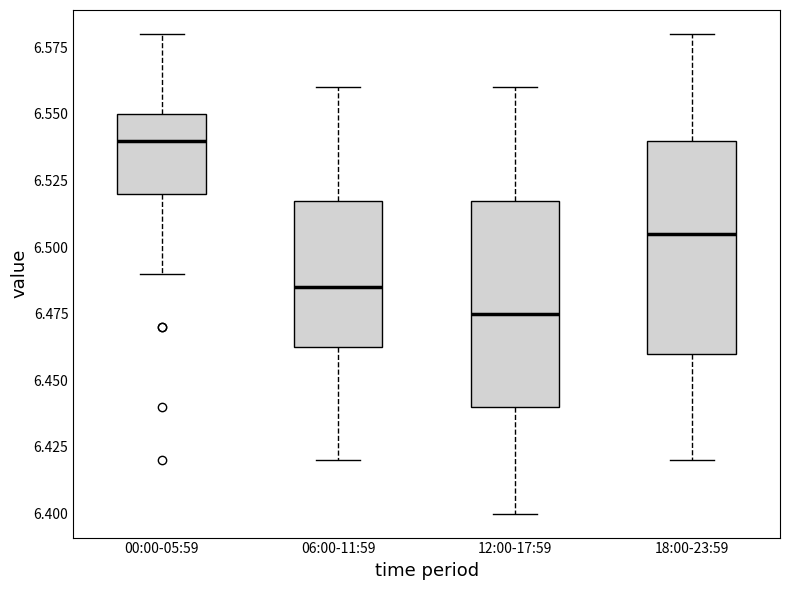

Reading left to right, read every box against the y-axis: the position of its median line, the range the box covers, and the ends of its whiskers. The values are not printed on the chart, so give them approximately, as read against the axis.

00:00-05:59: median 6.540, box 6.520 to 6.550, whiskers 6.490 to 6.580
06:00-11:59: median 6.485, box 6.465 to 6.520, whiskers 6.420 to 6.560
12:00-17:59: median 6.475, box 6.440 to 6.520, whiskers 6.400 to 6.560
18:00-23:59: median 6.505, box 6.460 to 6.540, whiskers 6.420 to 6.580